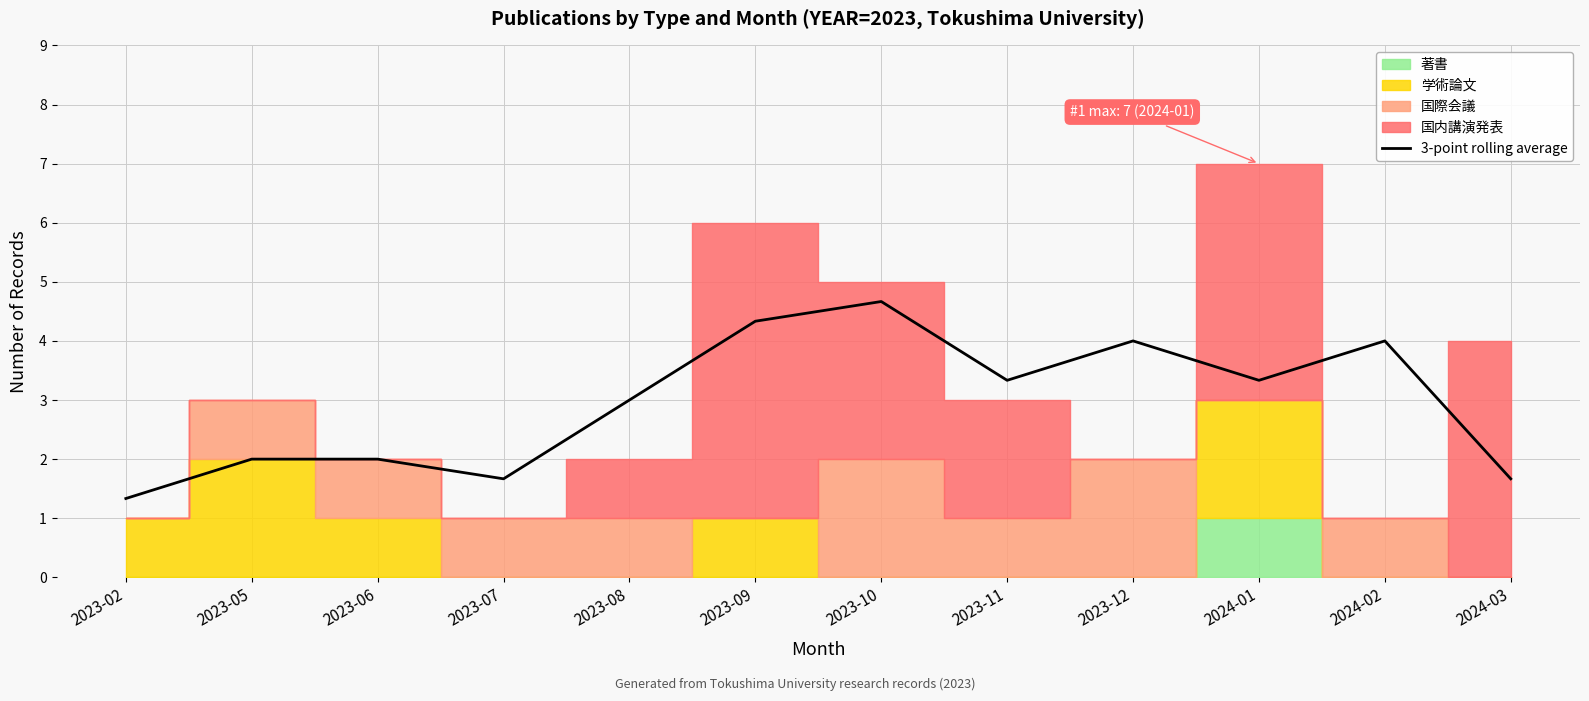

True or false: the data shows 1.7 at 2024-03.

True